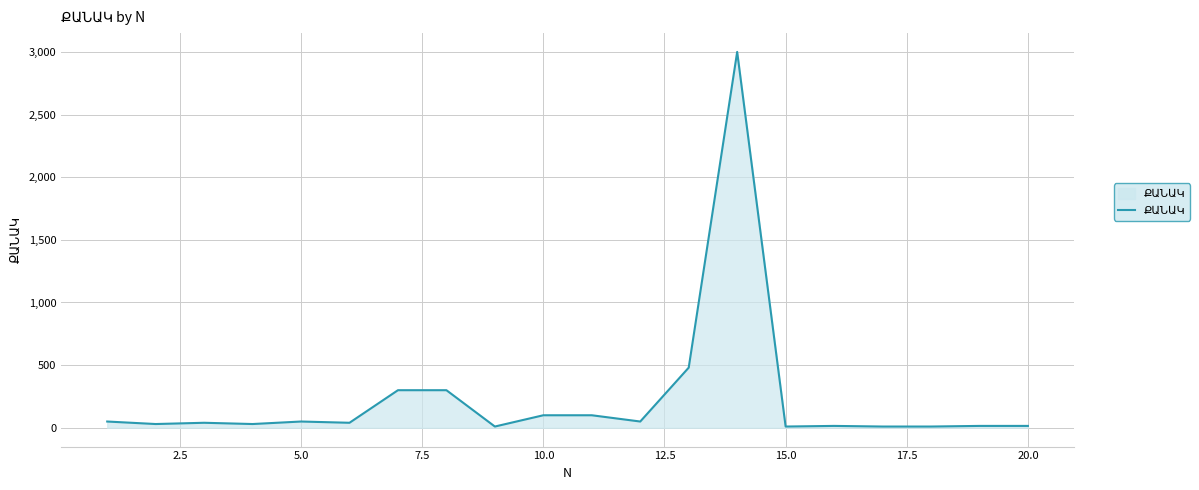

What is the greatest value displayed?

3000